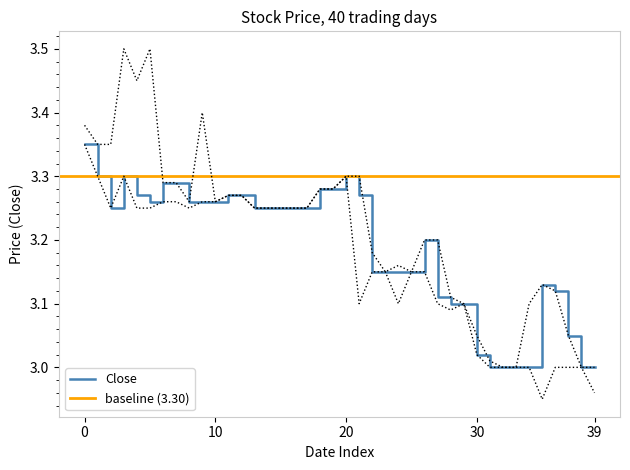

The value of Close at 39 is 1.1. True or false?

False